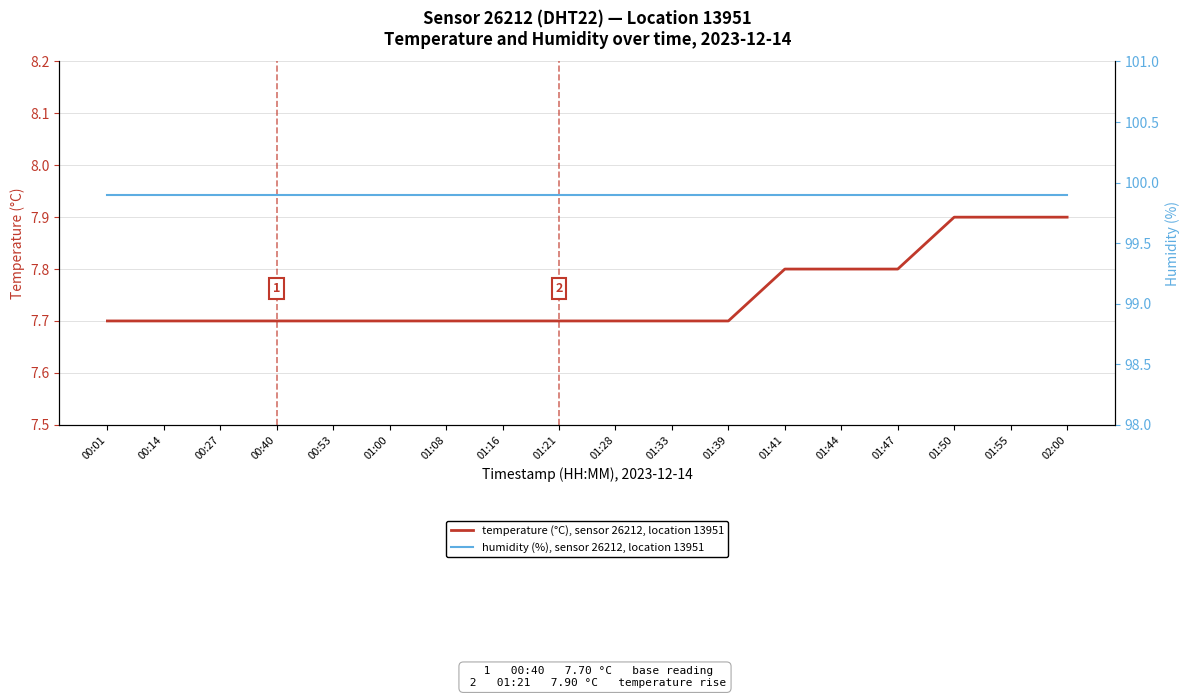

Which label corresponds to the largest value in the chart?

00:01